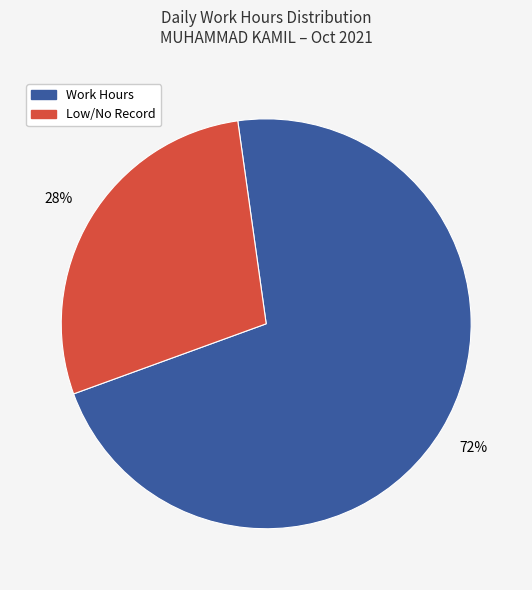

Is there a majority slice in this chart?

Yes